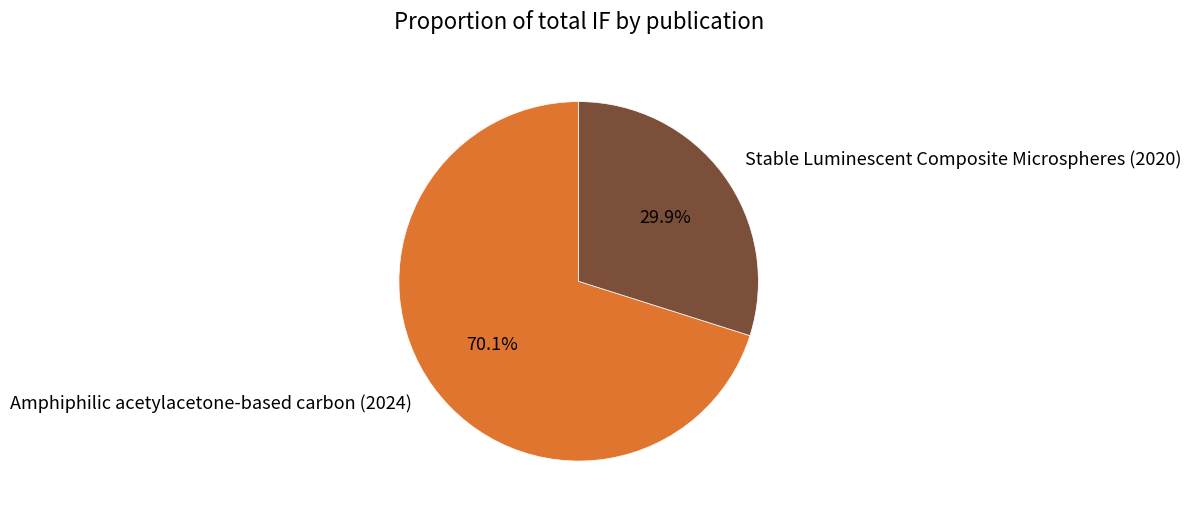

To the nearest percent, what is the average slice percentage?

50%